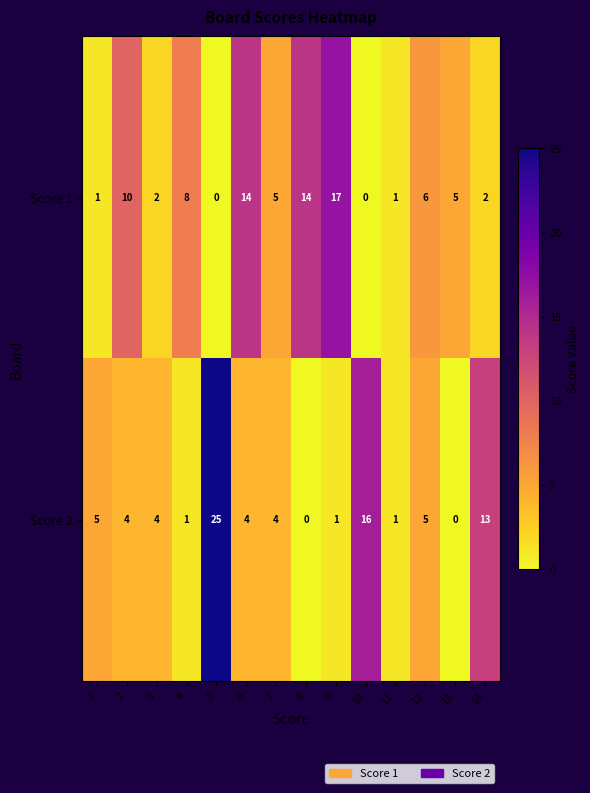

The value of Score 1 at 3 is 3. True or false?

False